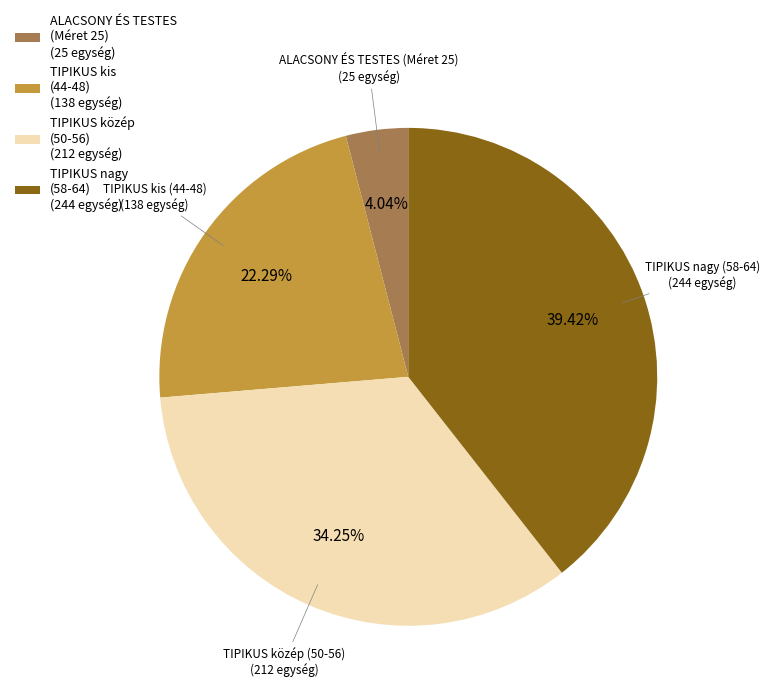

Combined, do TIPIKUS kis (44-48) (138 egység) and TIPIKUS nagy (58-64) (244 egység) account for over 50%?

Yes